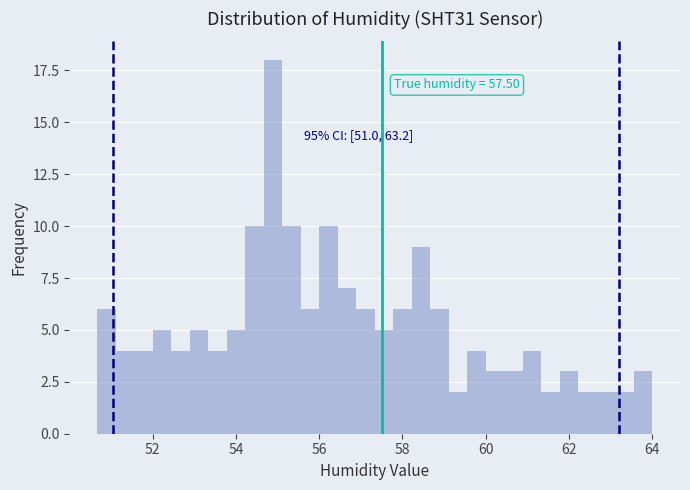

Around what value on the x-axis is the tallest bar? Give the approximate position of its centre, as read against the axis.

54.8